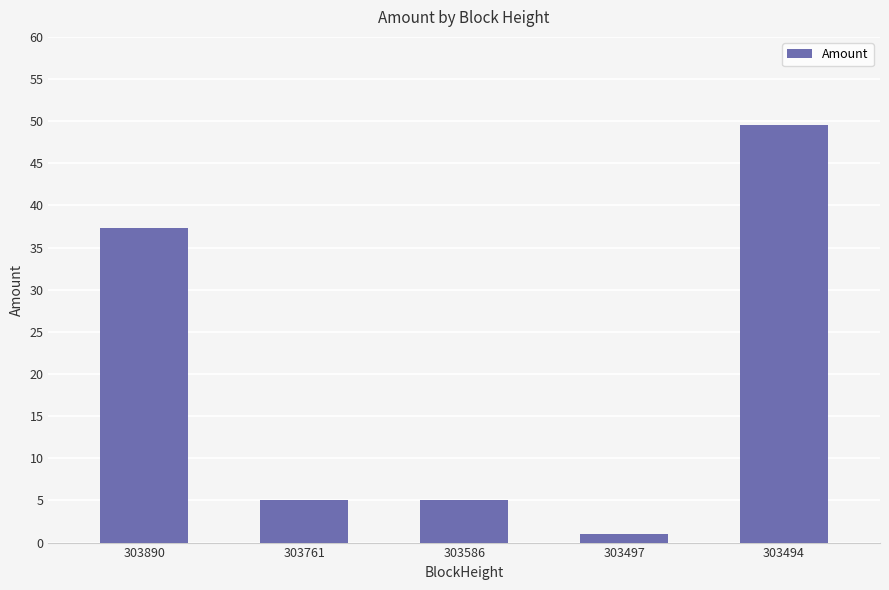

What is the change in value from 303890 to 303586?

-32.3